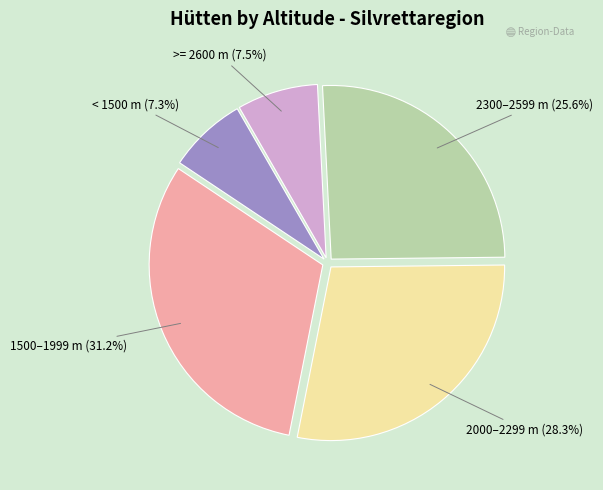

To the nearest percent, what is the difference between the largest and smallest slice percentages?

24%